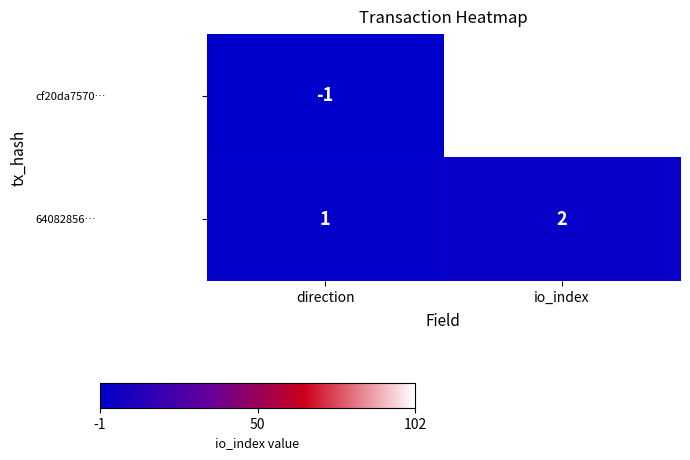

What is the highest value of the cf20da7570… series?

102